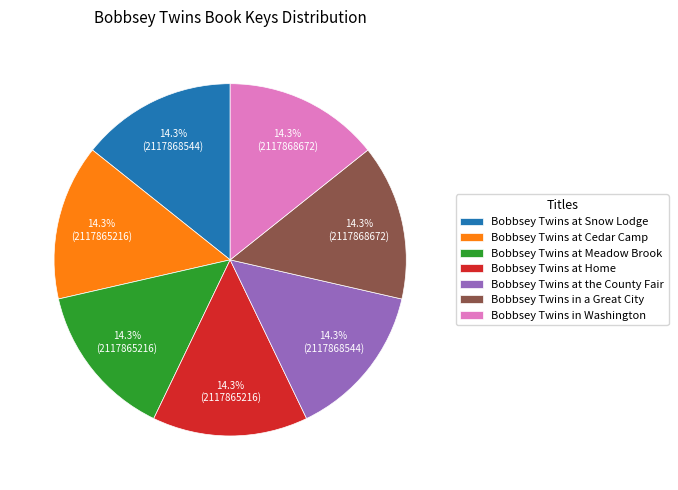

Does any single category account for the majority?

No